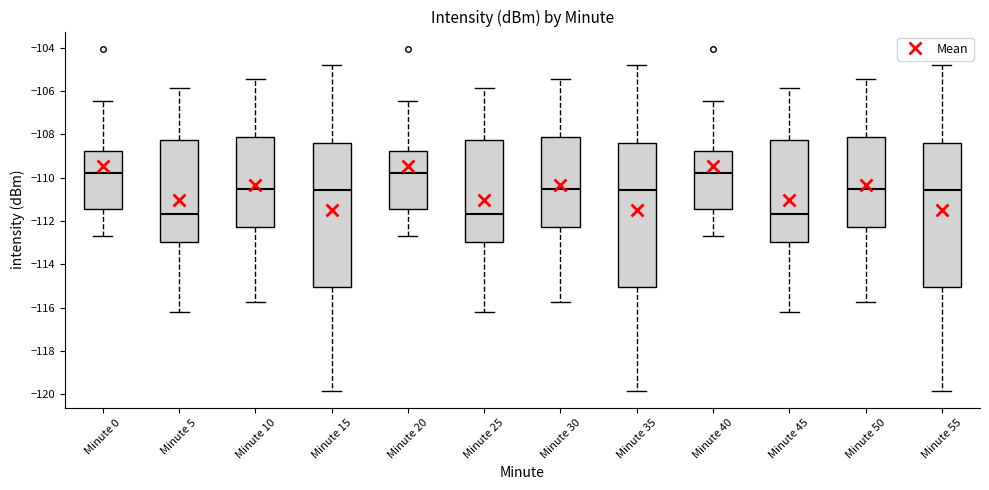

Where does the upper whisker of the box for Minute 30 end on the y-axis? The values are not printed on the chart, so give them approximately, as read against the axis.

-105.4